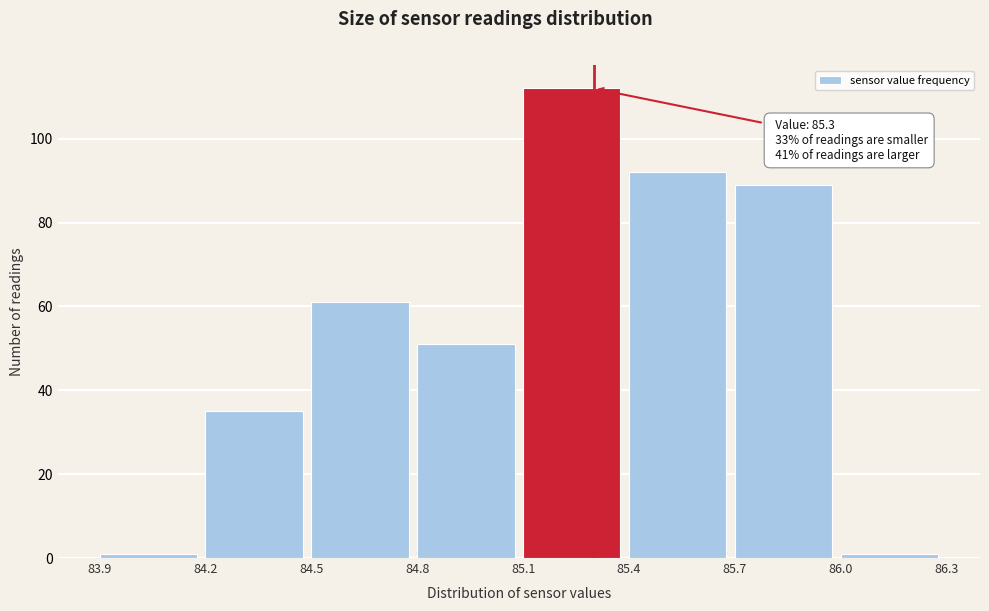

Over which range of the x-axis is the bar tallest?

85.1 to 85.4